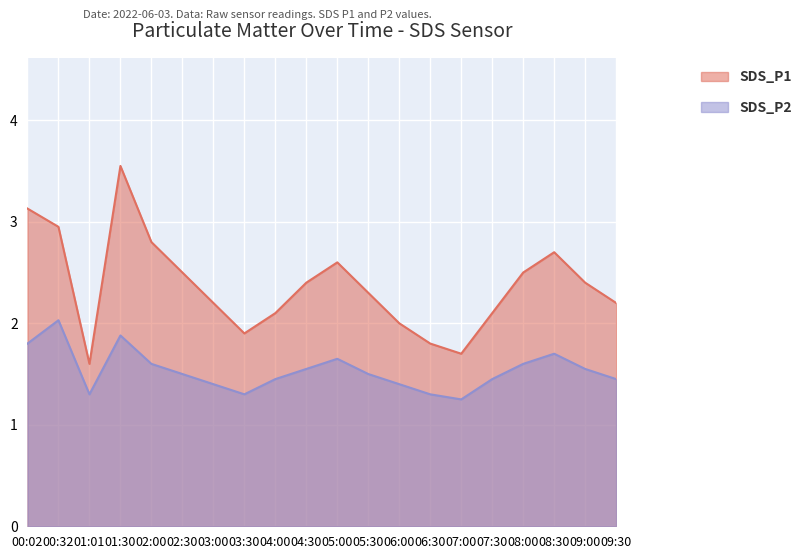

How many lines are shown in the chart?

2